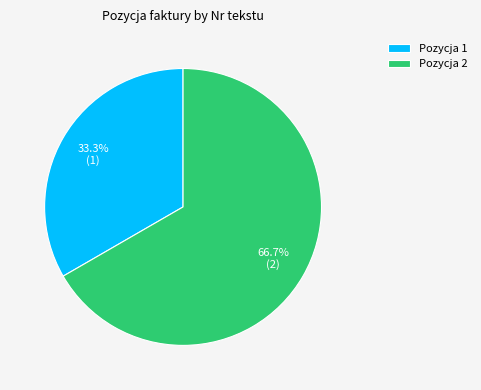

What is the ratio of the value at Pozycja 2 to the value at Pozycja 1?

2.0